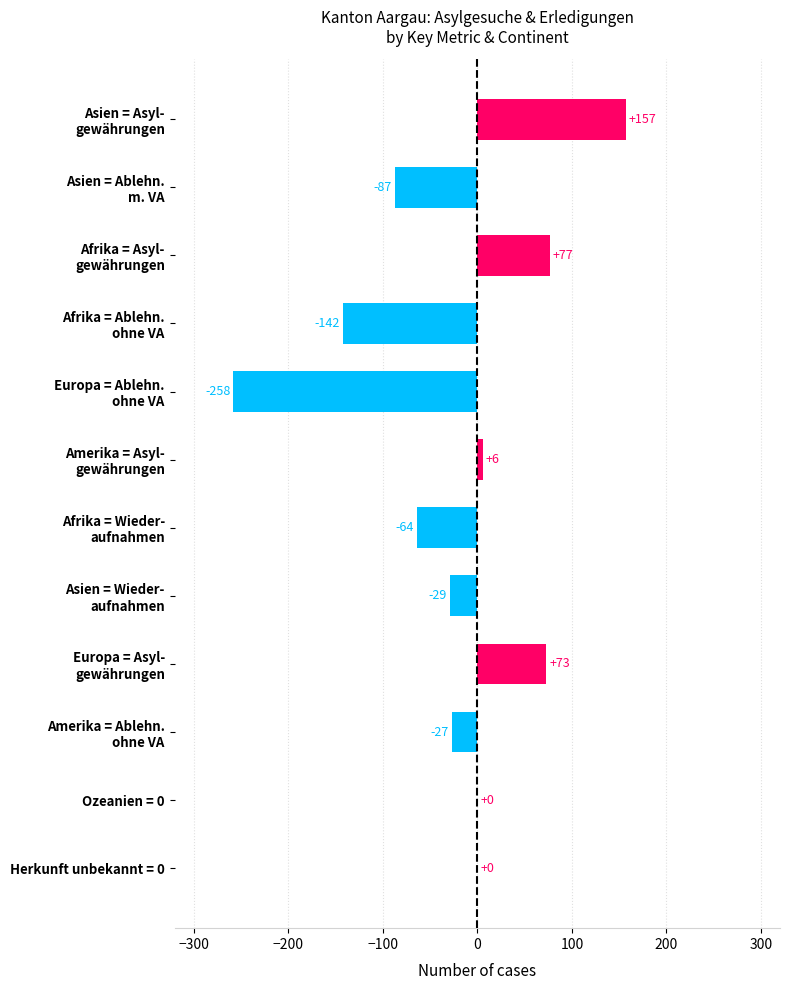

Is it true that the value at Herkunft unbekannt = 0 is -174?

False